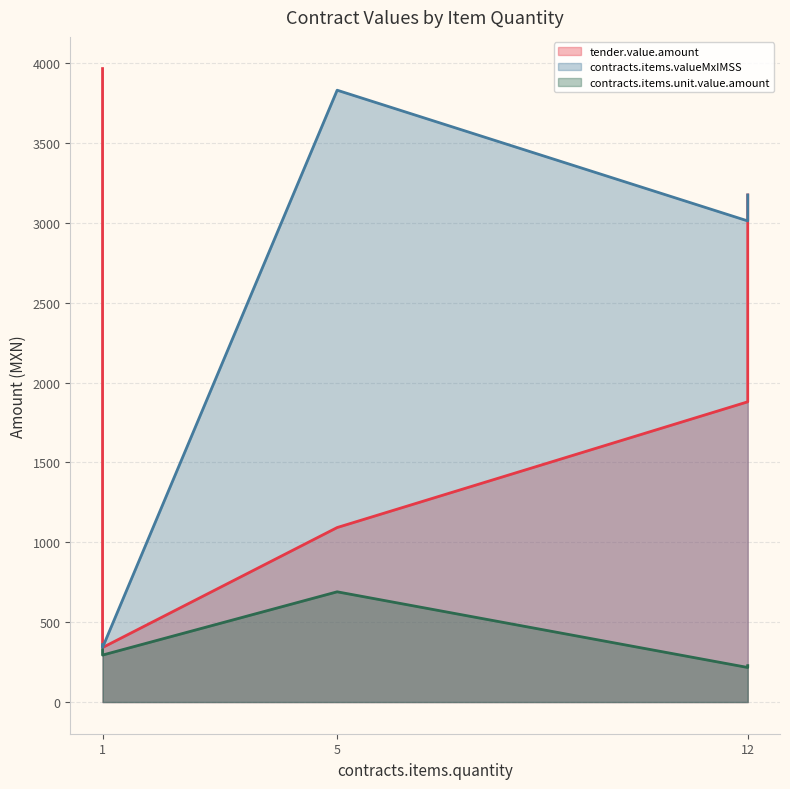

Between 1 and 1, which is larger?

1